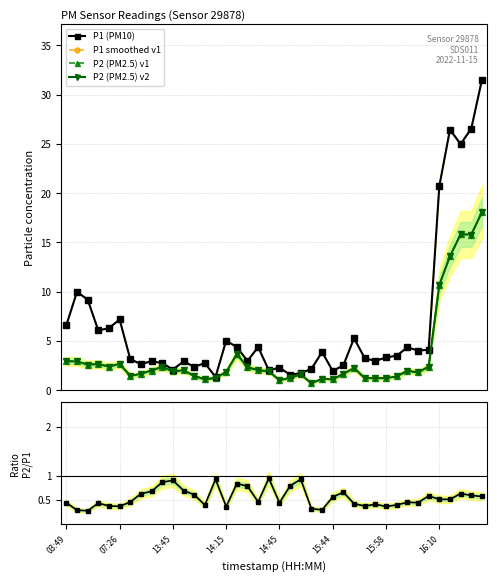

Rank the series at 07:26 from lowest to highest value.

P2/P1, P2 (PM2.5) v1, P2 (PM2.5) v2, P1 (PM10), P1 smoothed v1